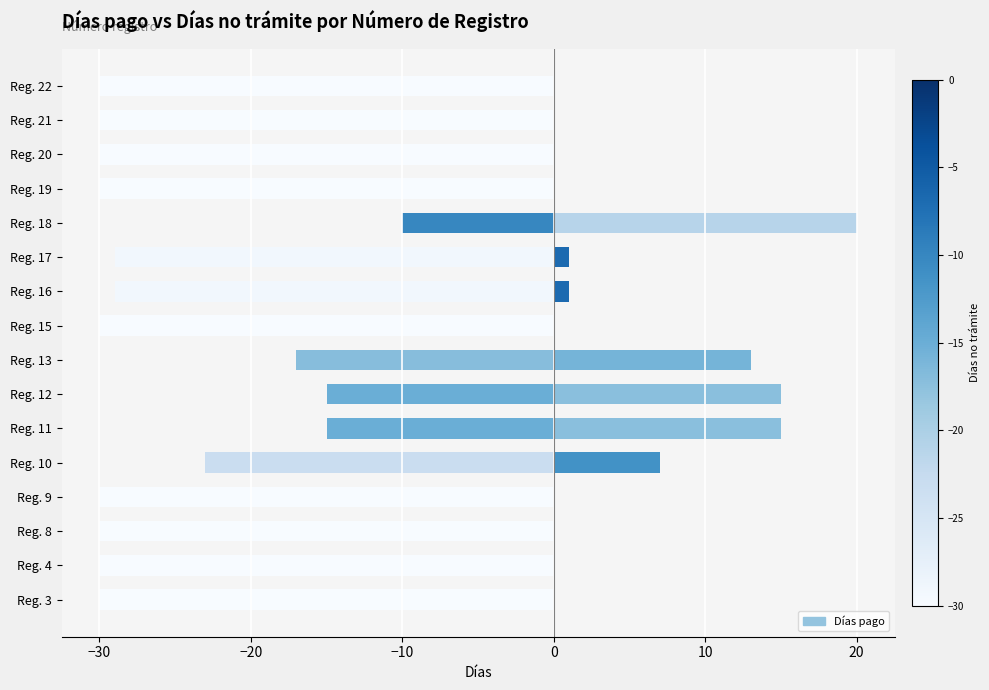

At how many categories does at least one series exceed 7?

4